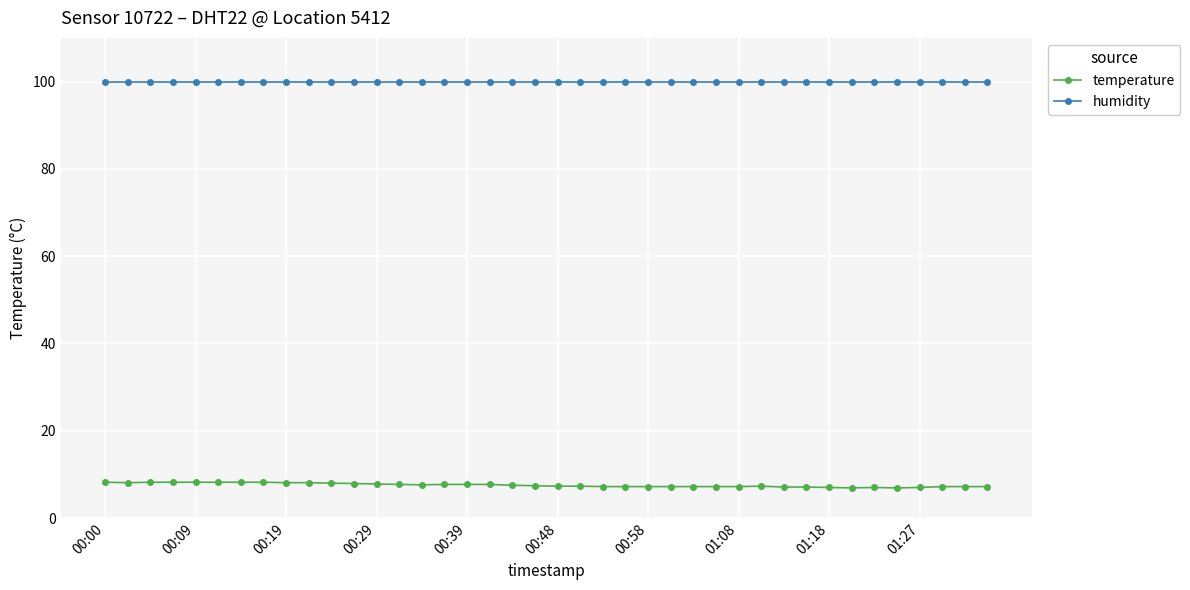

What is the average value of the humidity series?

99.9